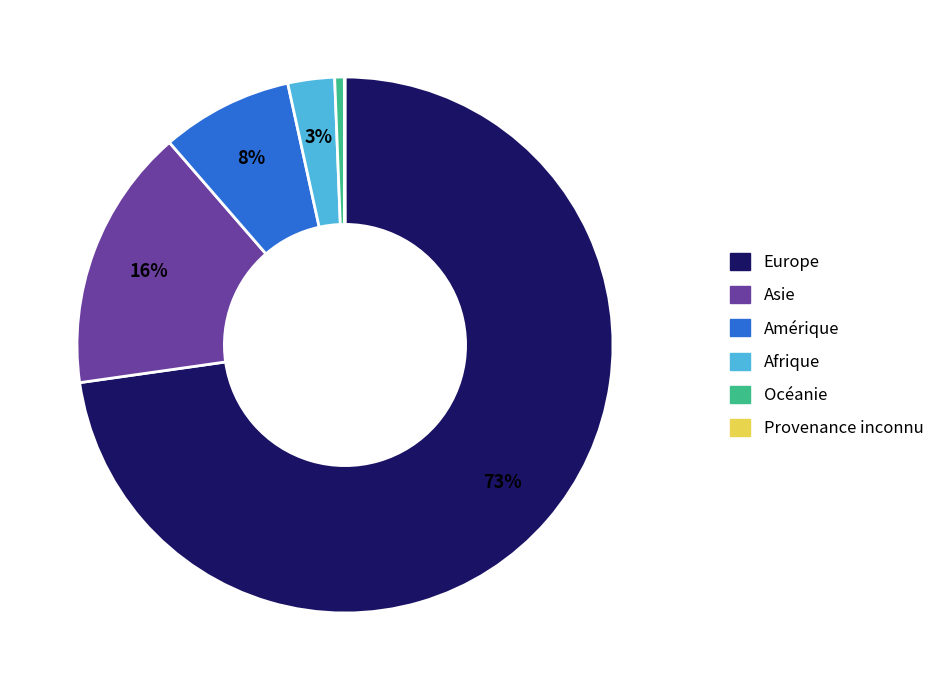

Is Asie the majority of the pie?

No